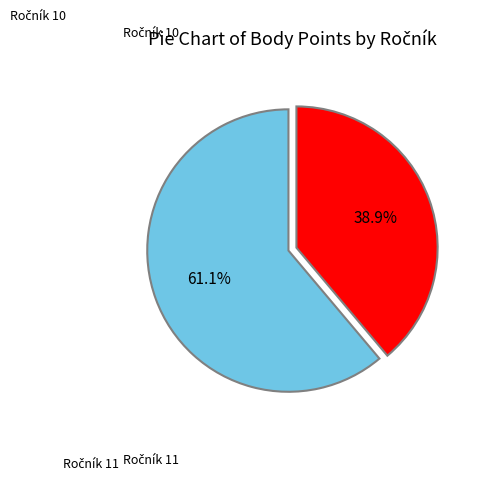

Is there any slice that represents more than half of the pie?

Yes